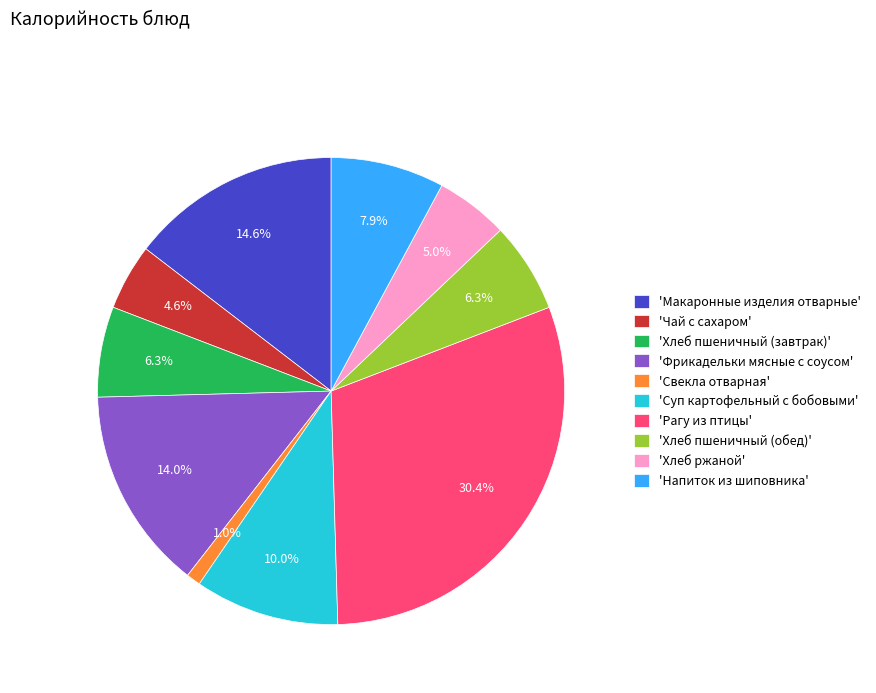

Which slice is the largest?

'Рагу из птицы'